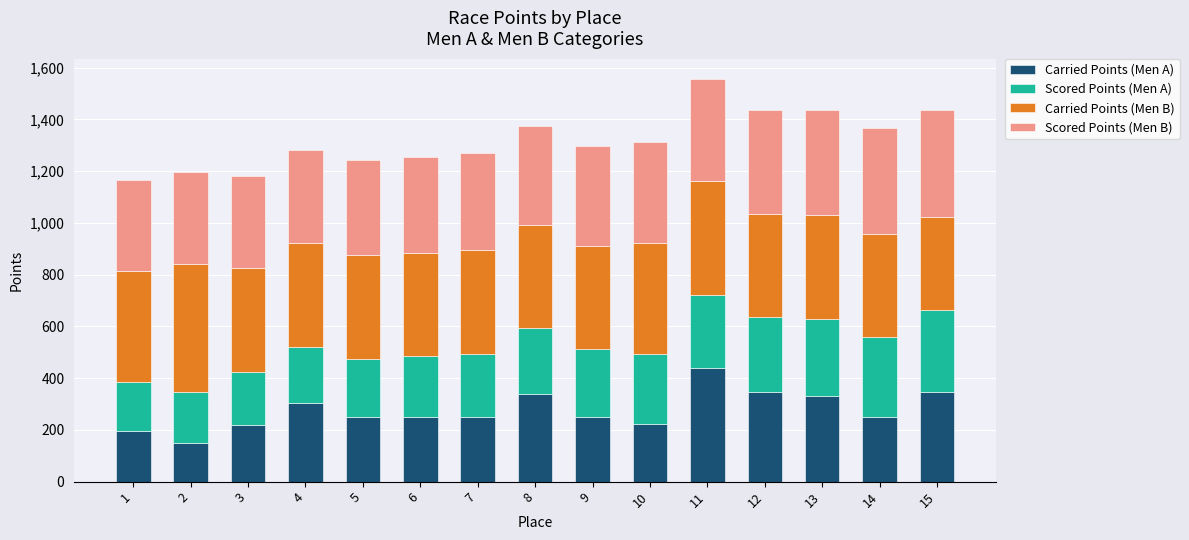

What is the sum of all Carried Points (Men A) values?

4144.6